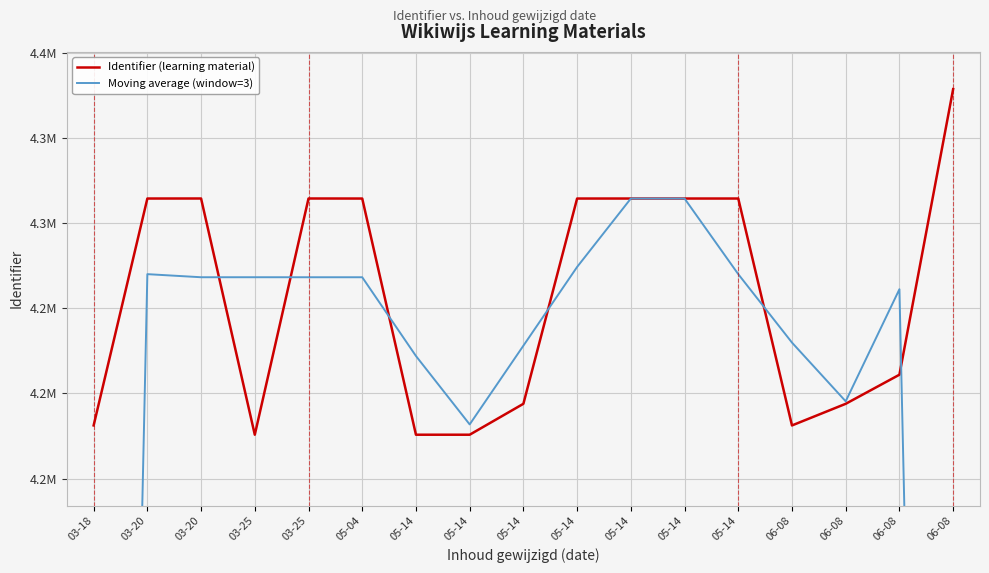

How many intersections are there between Moving average (window=3) and Identifier (learning material)?

6